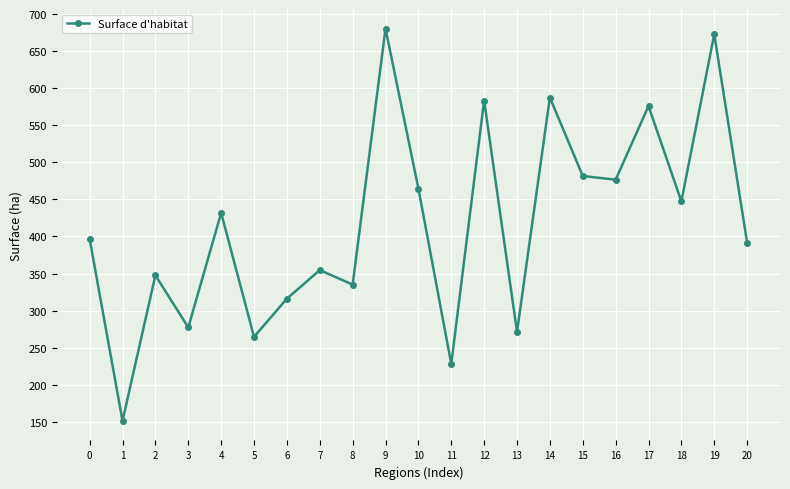

How many lines are shown in the chart?

1